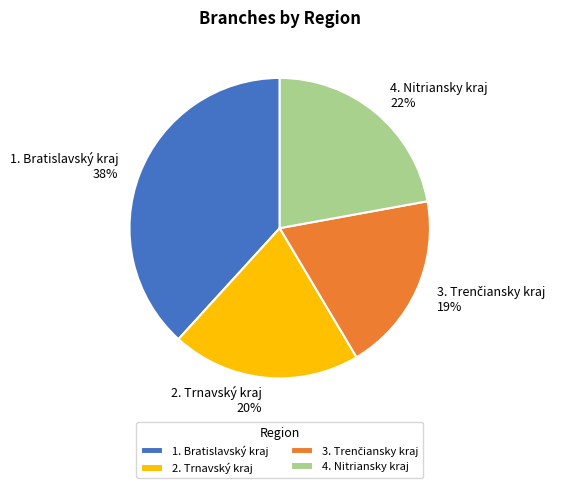

Does 1. Bratislavský kraj account for over 50% of the chart?

No